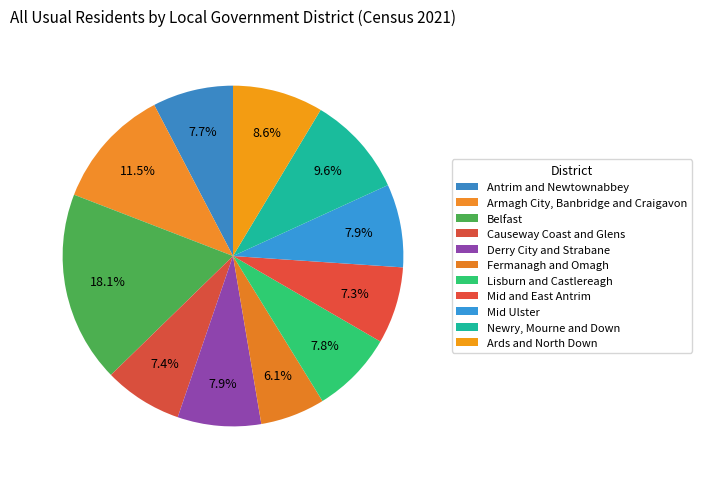

How many slices are in this pie chart?

11